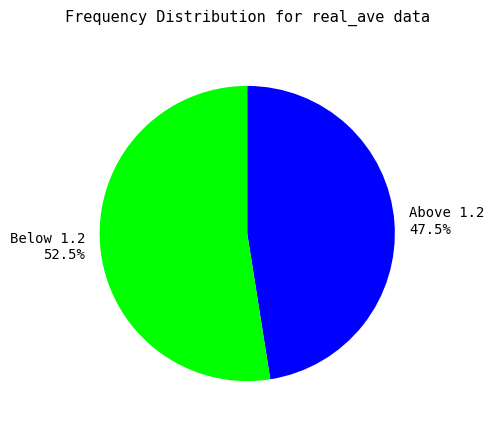

Which has a higher value, Below 1.2 52.5% or Above 1.2 47.5%?

Below 1.2 52.5%